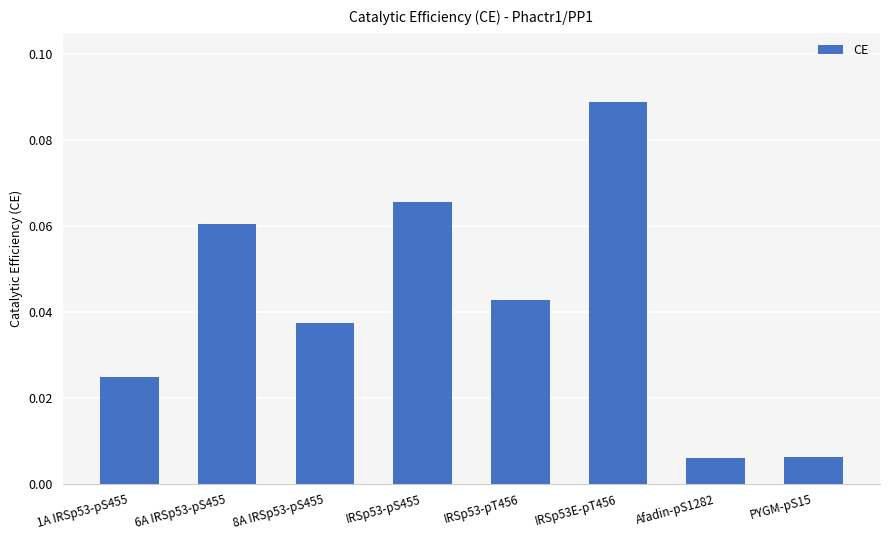

Which has a higher value, 8A IRSp53-pS455 or IRSp53-pS455?

IRSp53-pS455